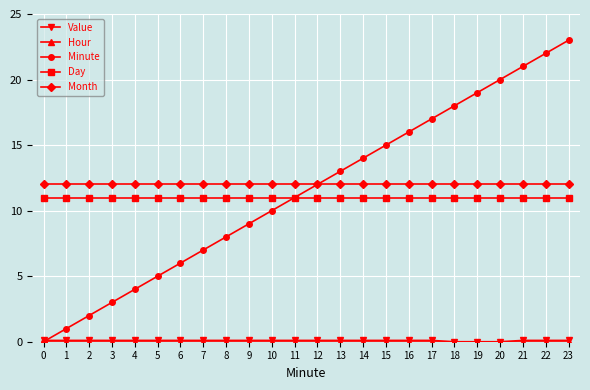

Is this an area chart (filled region under the line)?

No